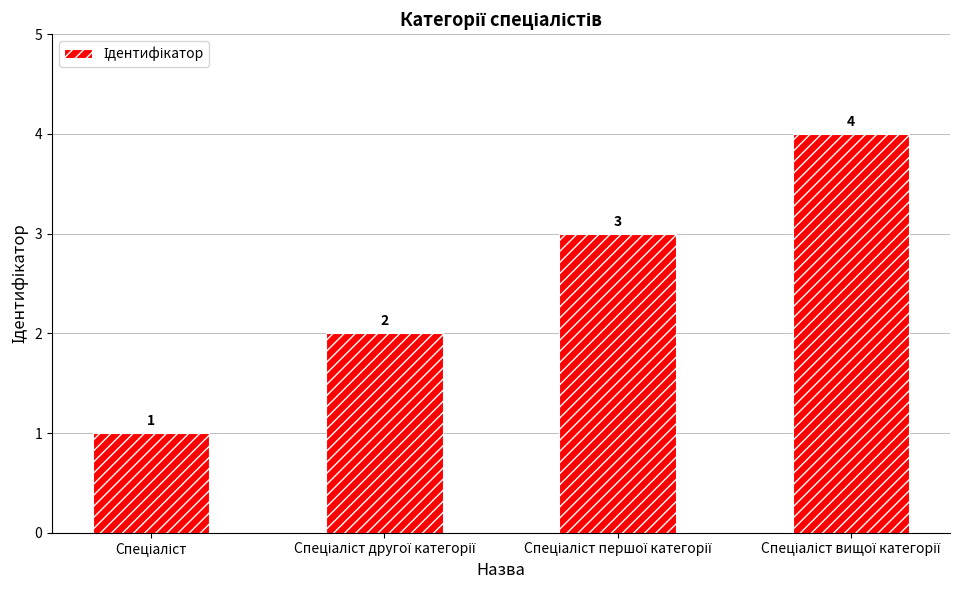

What is the sum of all values?

10